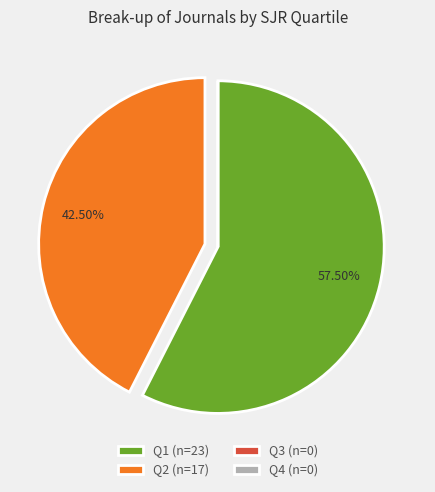

Is the sum of Q2 (n=17) and Q1 (n=23) greater than half?

Yes